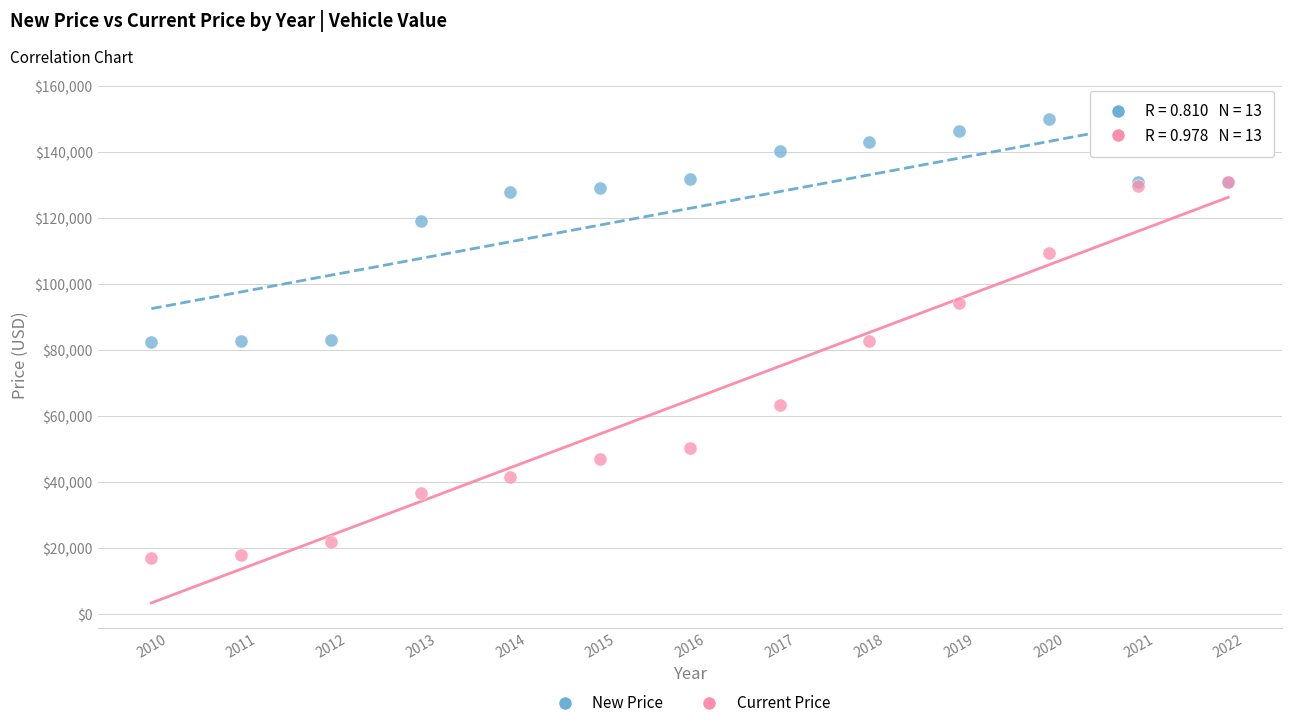

What are all the series names shown in the legend?

New Price, Current Price